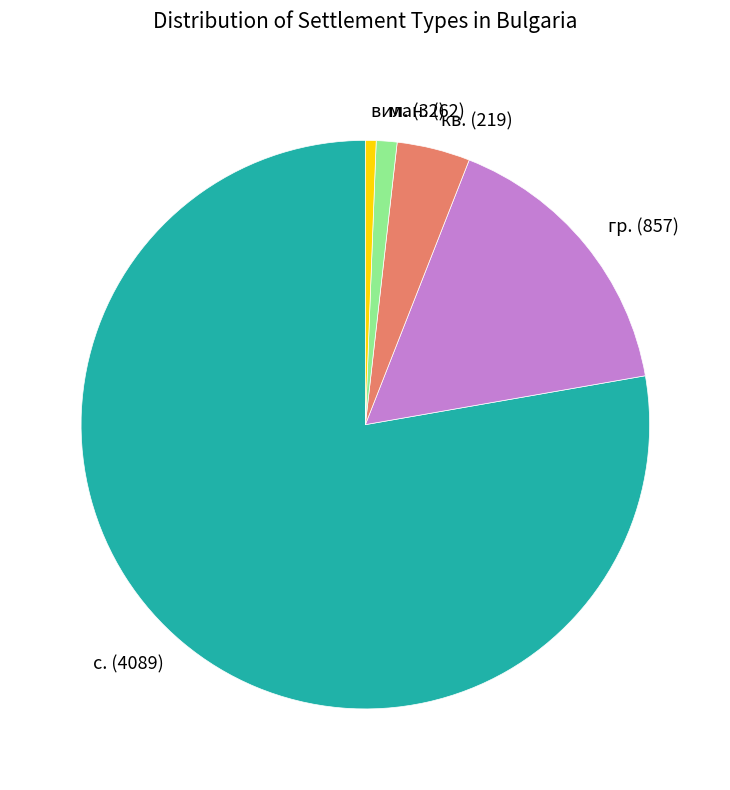

Count the number of slices in the pie.

5